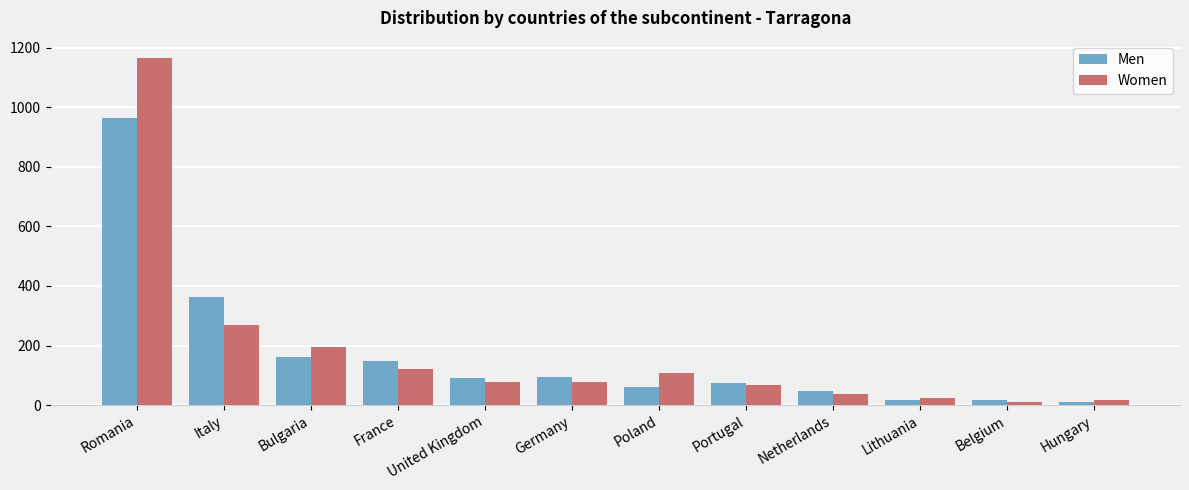

Where does the Men series first go above 92?

Romania